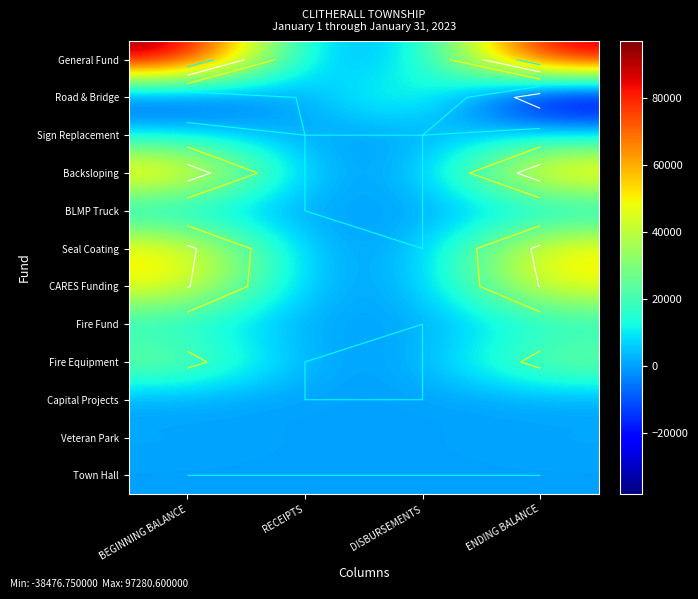

Where is Backsloping nearest to the value 31150?

BEGINNING BALANCE